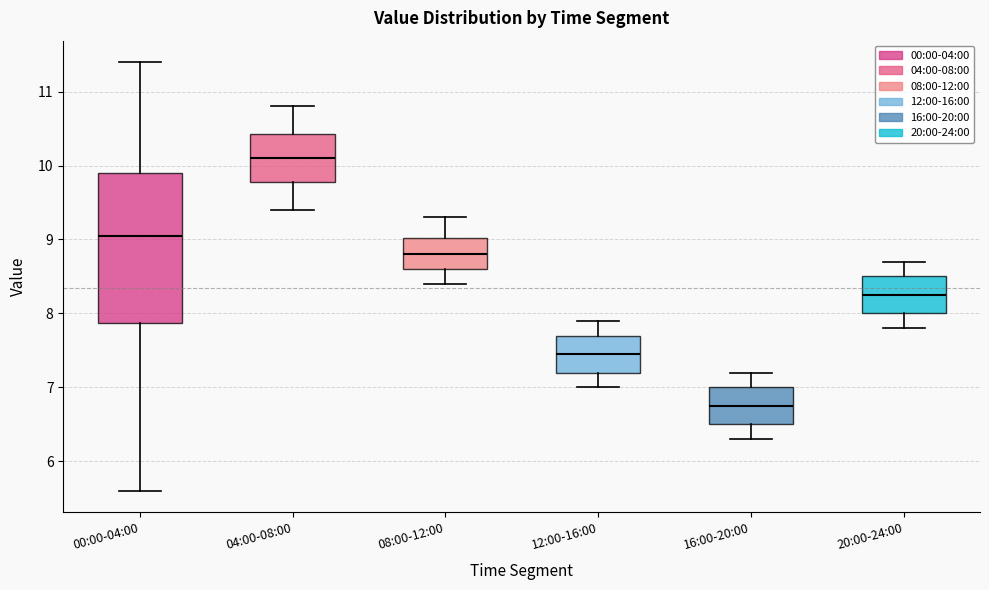

Reading left to right, transcribe this box plot: for each box, give where its median line is, the range the box spans, and where its two whiskers end, as read against the y-axis. The values are not printed on the chart, so give them approximately, as read against the axis.

00:00-04:00: median 9.1, box 7.9 to 9.9, whiskers 5.6 to 11.4
04:00-08:00: median 10.1, box 9.8 to 10.4, whiskers 9.4 to 10.8
08:00-12:00: median 8.8, box 8.6 to 9.0, whiskers 8.4 to 9.3
12:00-16:00: median 7.5, box 7.2 to 7.7, whiskers 7.0 to 7.9
16:00-20:00: median 6.8, box 6.5 to 7.0, whiskers 6.3 to 7.2
20:00-24:00: median 8.3, box 8.0 to 8.5, whiskers 7.8 to 8.7